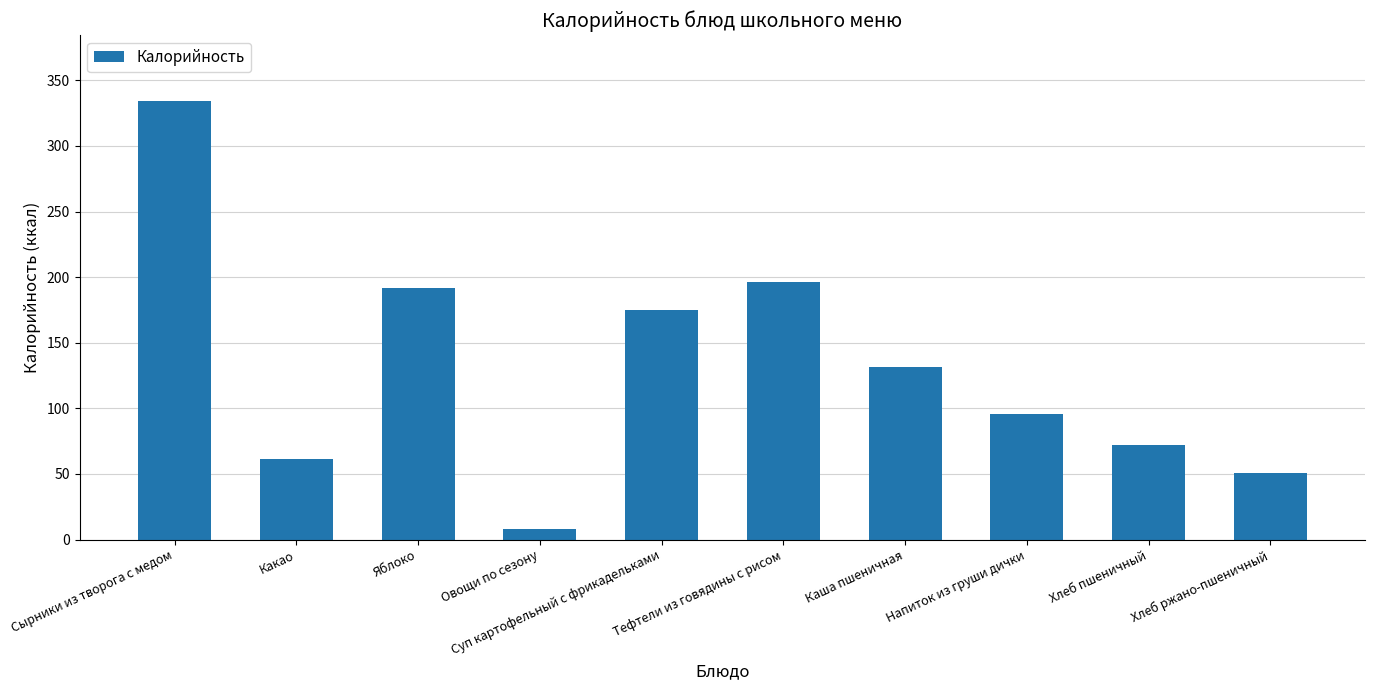

Where is the data nearest to the value 171?

Суп картофельный с фрикадельками